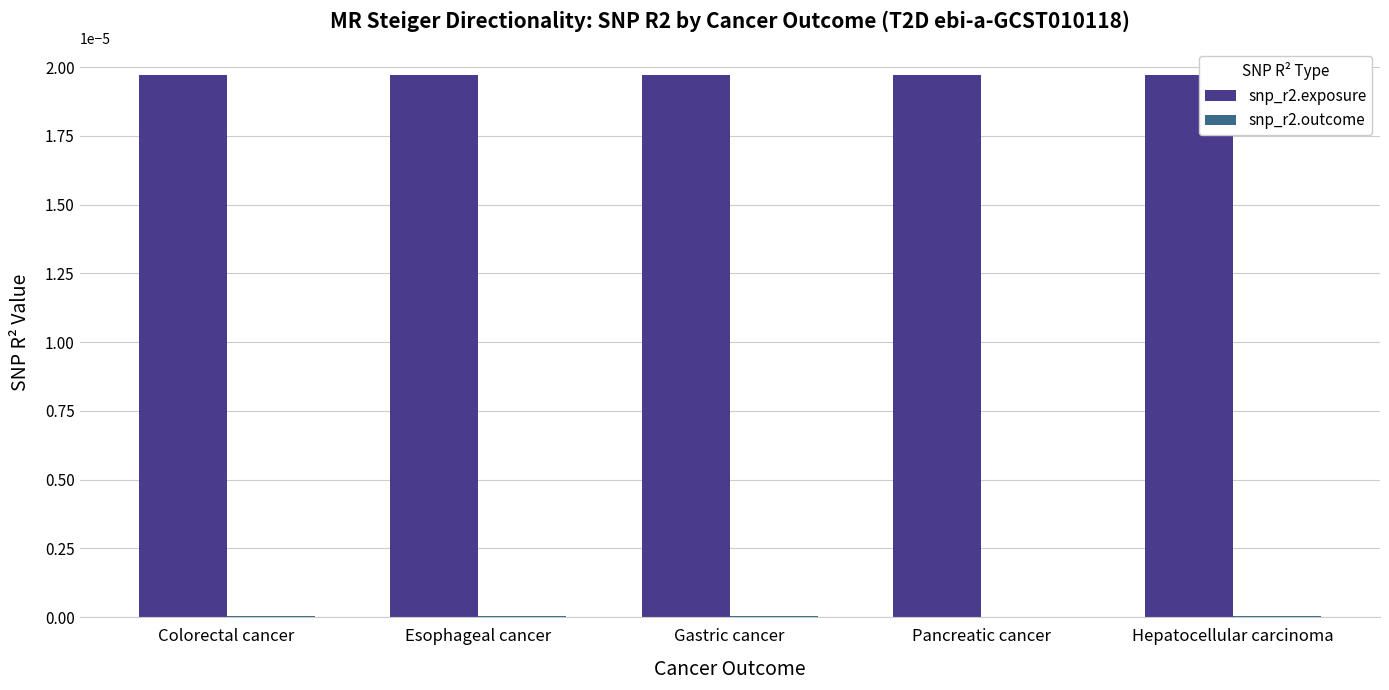

Is it true that snp_r2.exposure equals 0.0 at Gastric cancer?

True